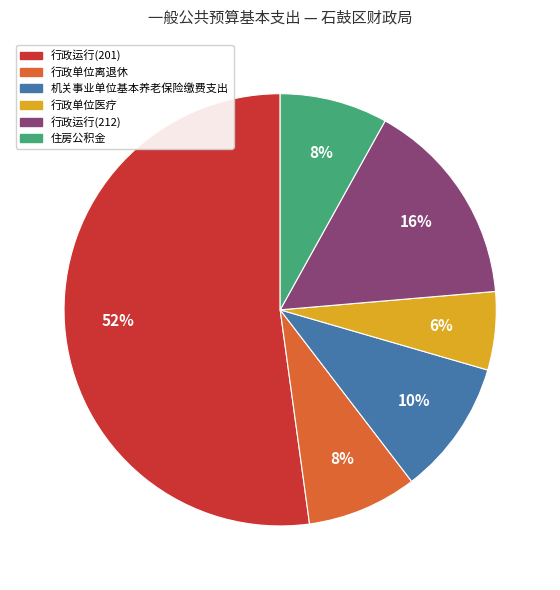

What is the largest slice in the pie chart?

行政运行(201)